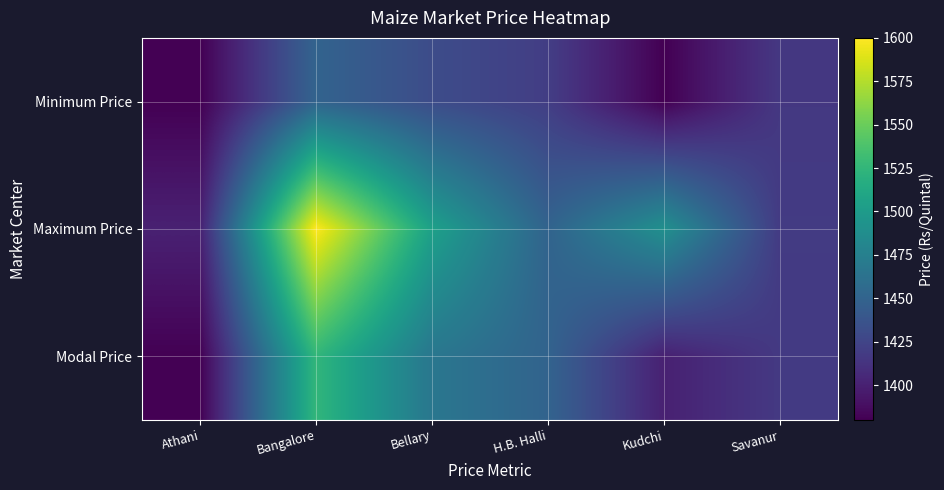

Reading left to right, list all the values displayed in this chart.

Minimum Price: Athani=1380	Bangalore=1450	Bellary=1431	H.B. Halli=1420	Kudchi=1380	Savanur=1416
Maximum Price: Athani=1400	Bangalore=1600	Bellary=1505	H.B. Halli=1450	Kudchi=1490	Savanur=1418
Modal Price: Athani=1380	Bangalore=1525	Bellary=1467	H.B. Halli=1450	Kudchi=1400	Savanur=1417